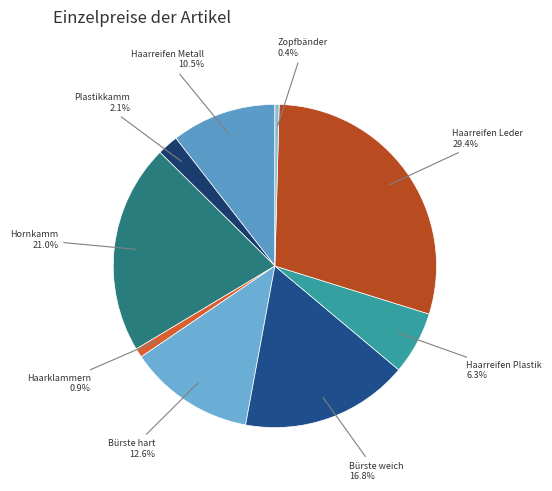

How many slices are in this pie chart?

9